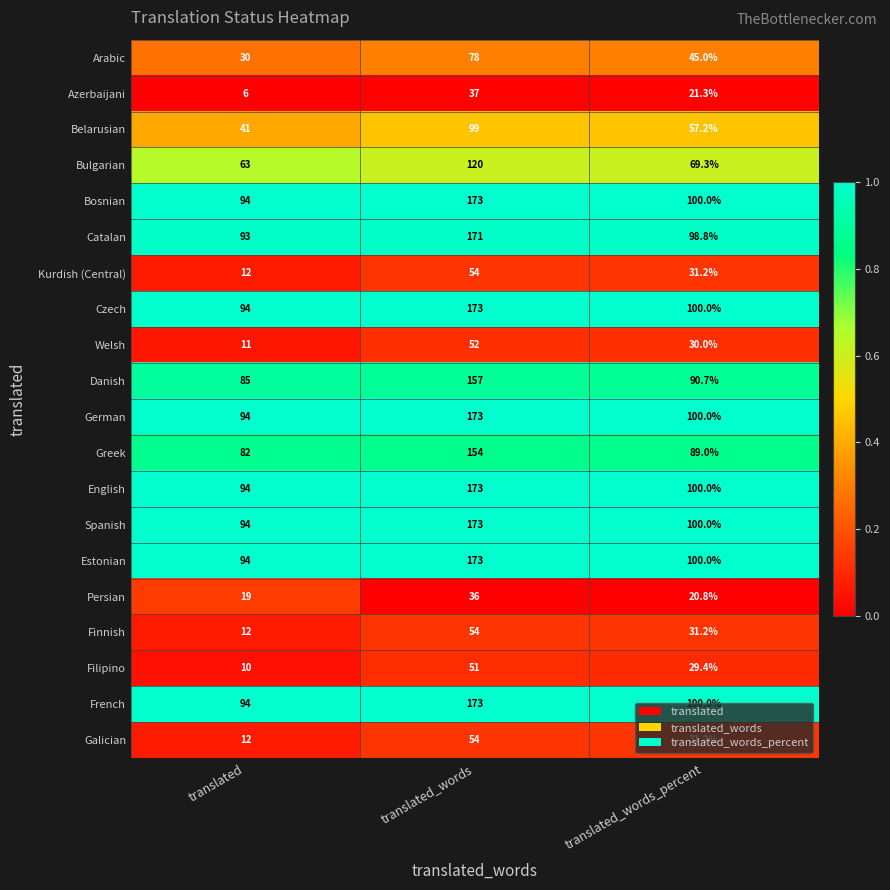

Which label corresponds to the smallest value in the chart?

translated